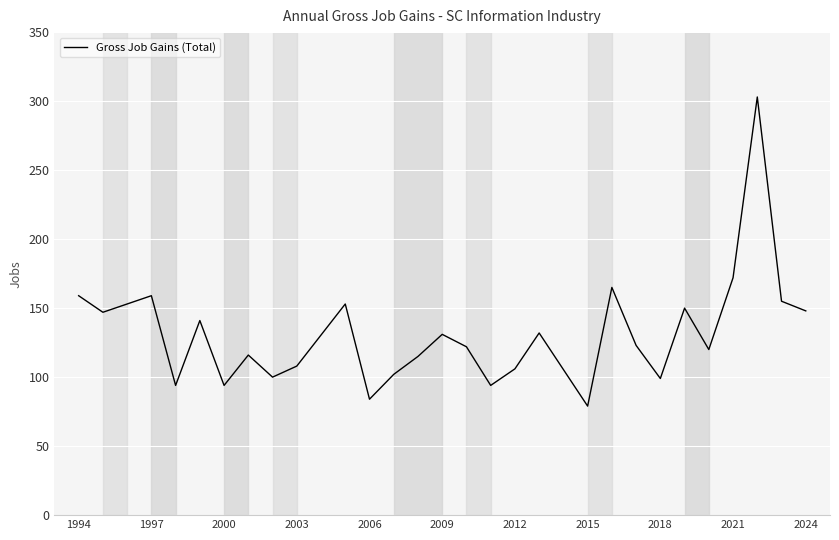

Count the number of categories in the chart.

29